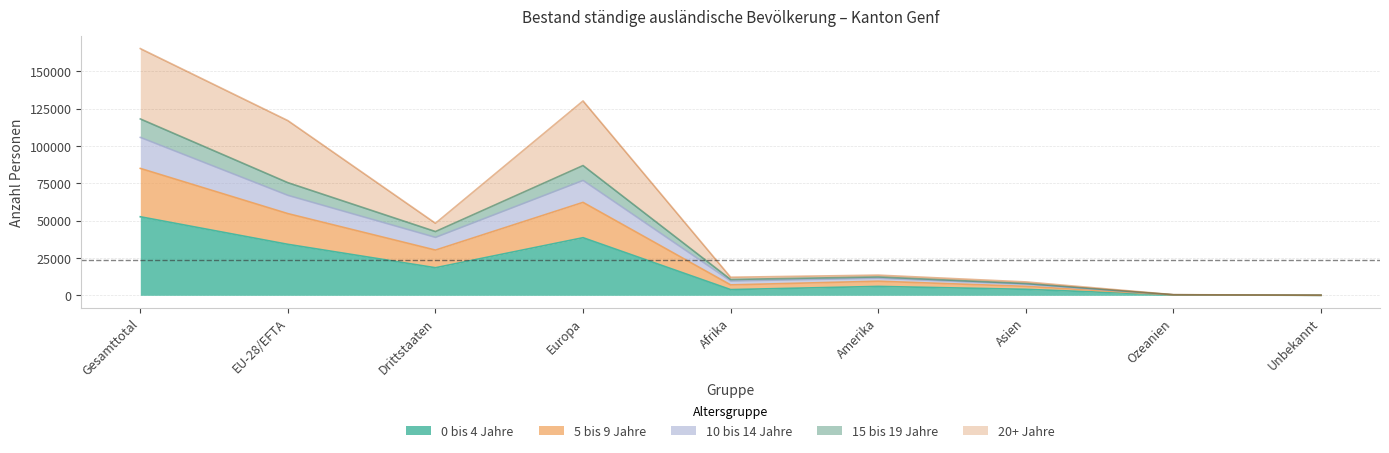

Which category has the highest value in the 0 bis 4 Jahre series?

Gesamttotal